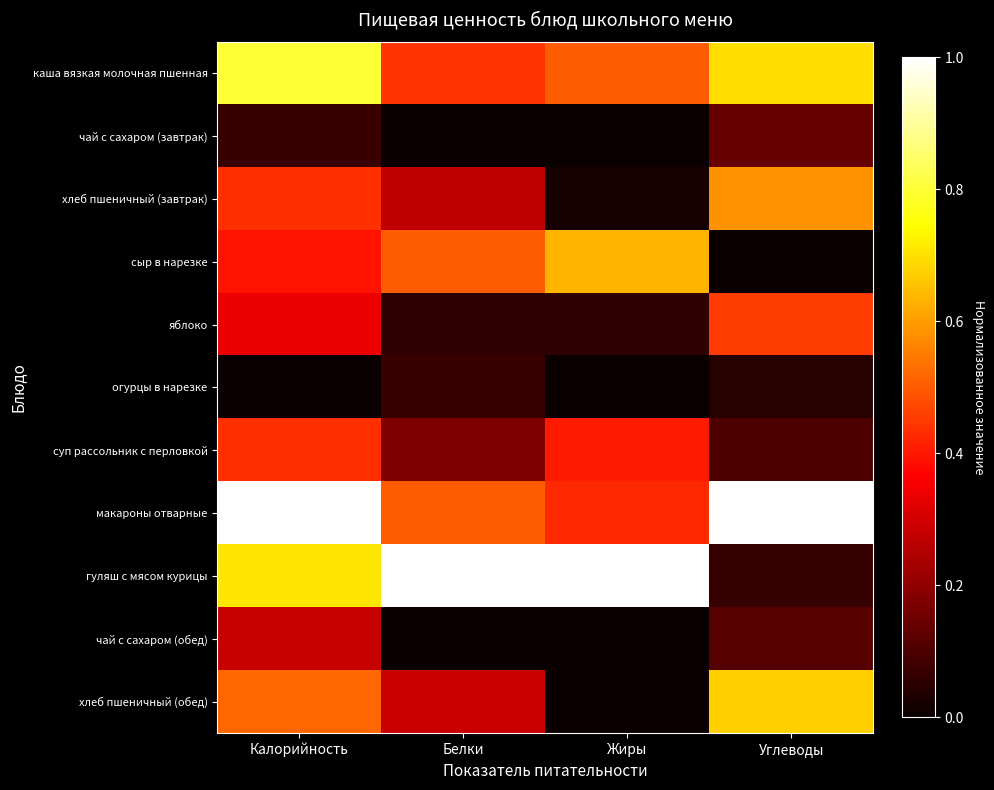

What is the maximum value shown in the chart?

1.0